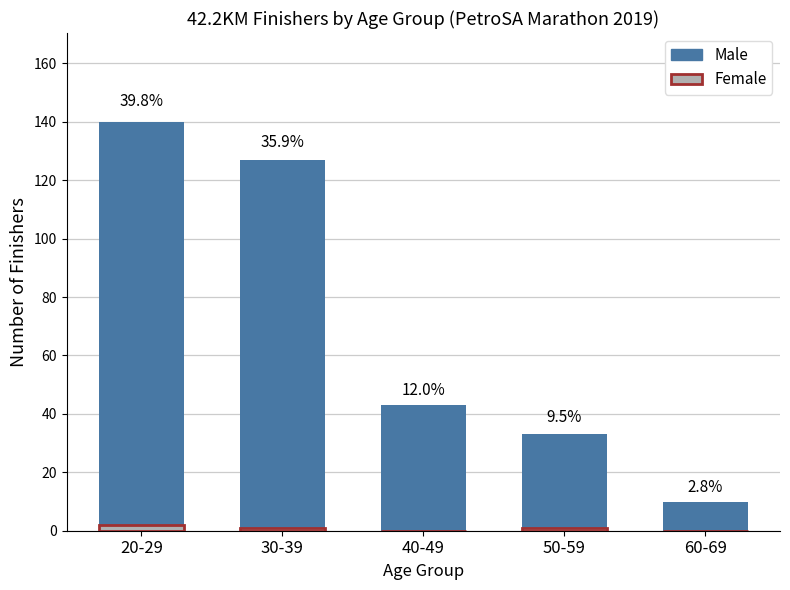

What is the average value of the Female series?

1